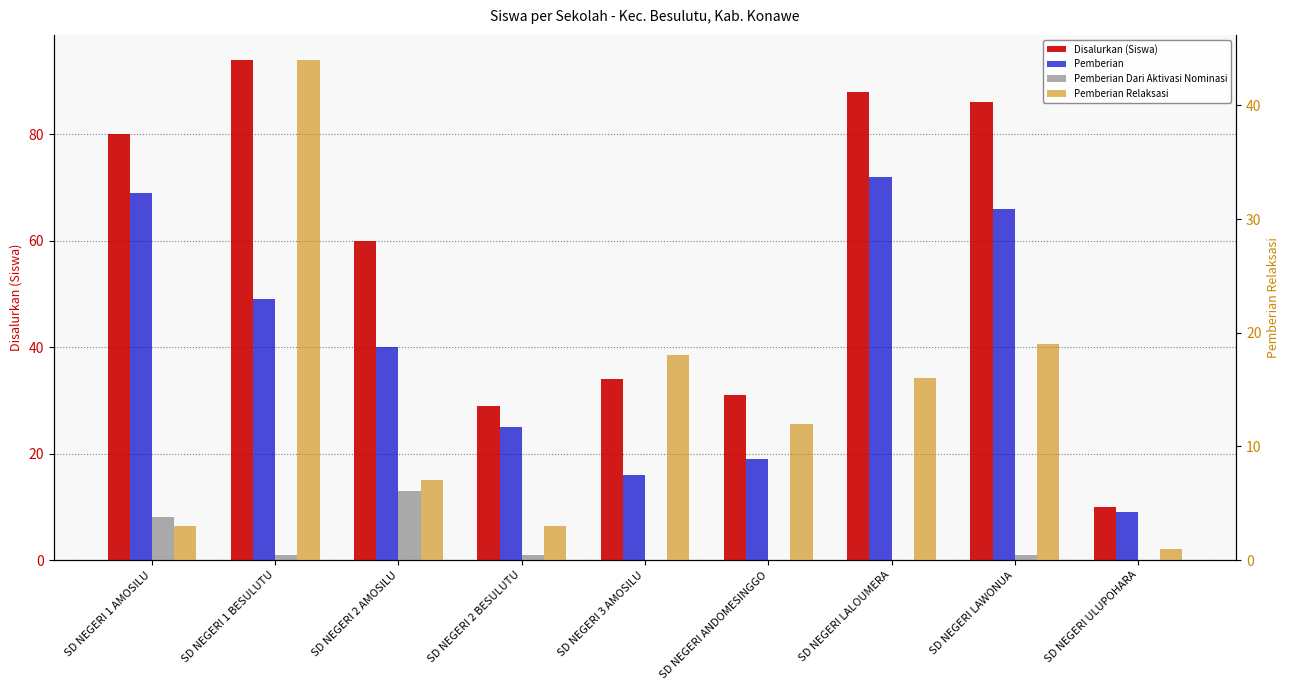

Reading left to right, extract all data points from this chart.

Disalurkan (Siswa): SD NEGERI 1 AMOSILU=80	SD NEGERI 1 BESULUTU=94	SD NEGERI 2 AMOSILU=60	SD NEGERI 2 BESULUTU=29	SD NEGERI 3 AMOSILU=34	SD NEGERI ANDOMESINGGO=31	SD NEGERI LALOUMERA=88	SD NEGERI LAWONUA=86	SD NEGERI ULUPOHARA=10
Pemberian: SD NEGERI 1 AMOSILU=69	SD NEGERI 1 BESULUTU=49	SD NEGERI 2 AMOSILU=40	SD NEGERI 2 BESULUTU=25	SD NEGERI 3 AMOSILU=16	SD NEGERI ANDOMESINGGO=19	SD NEGERI LALOUMERA=72	SD NEGERI LAWONUA=66	SD NEGERI ULUPOHARA=9
Pemberian Dari Aktivasi Nominasi: SD NEGERI 1 AMOSILU=8	SD NEGERI 1 BESULUTU=1	SD NEGERI 2 AMOSILU=13	SD NEGERI 2 BESULUTU=1	SD NEGERI 3 AMOSILU=0	SD NEGERI ANDOMESINGGO=0	SD NEGERI LALOUMERA=0	SD NEGERI LAWONUA=1	SD NEGERI ULUPOHARA=0
Pemberian Relaksasi: SD NEGERI 1 AMOSILU=3	SD NEGERI 1 BESULUTU=44	SD NEGERI 2 AMOSILU=7	SD NEGERI 2 BESULUTU=3	SD NEGERI 3 AMOSILU=18	SD NEGERI ANDOMESINGGO=12	SD NEGERI LALOUMERA=16	SD NEGERI LAWONUA=19	SD NEGERI ULUPOHARA=1